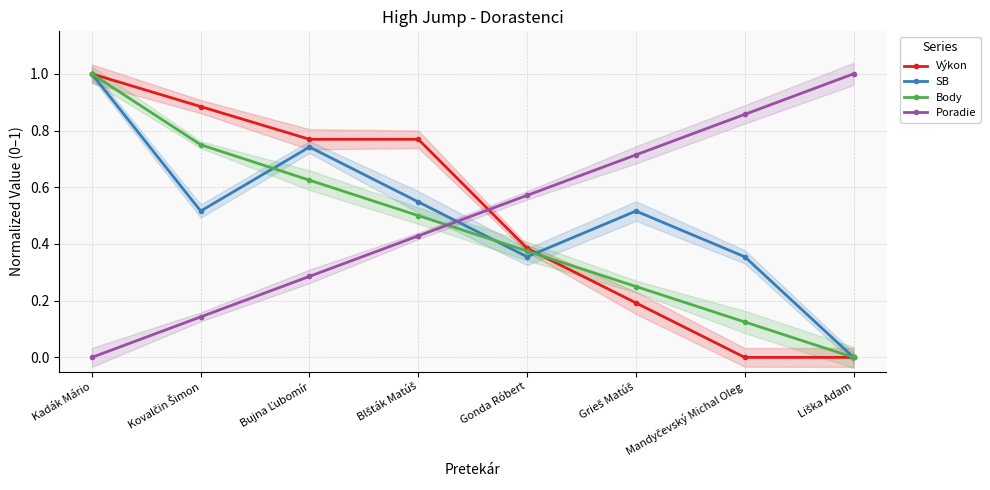

What are all the series names shown in the legend?

Výkon, SB, Body, Poradie